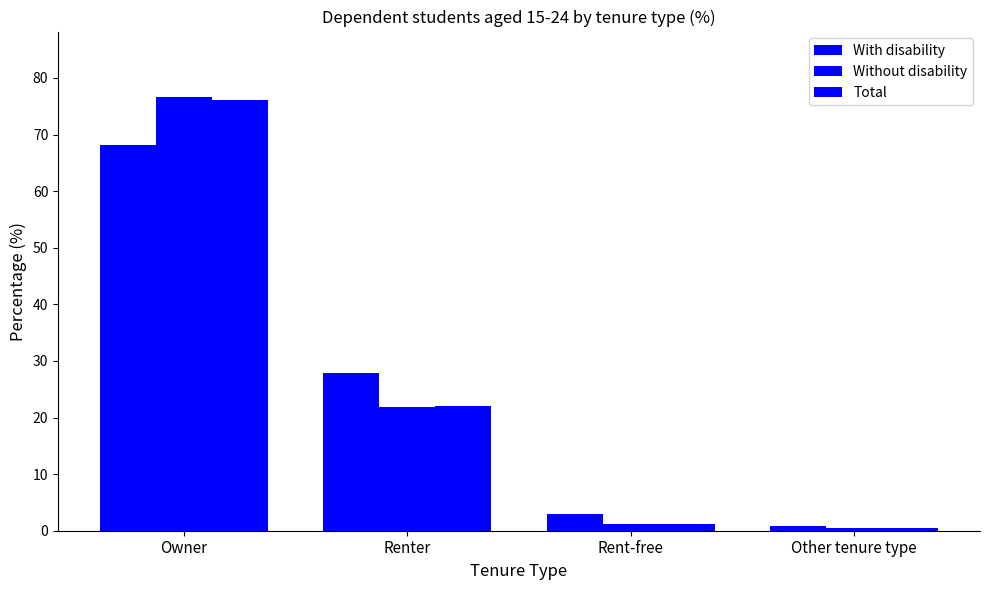

Which category has the highest value in the Total series?

Owner